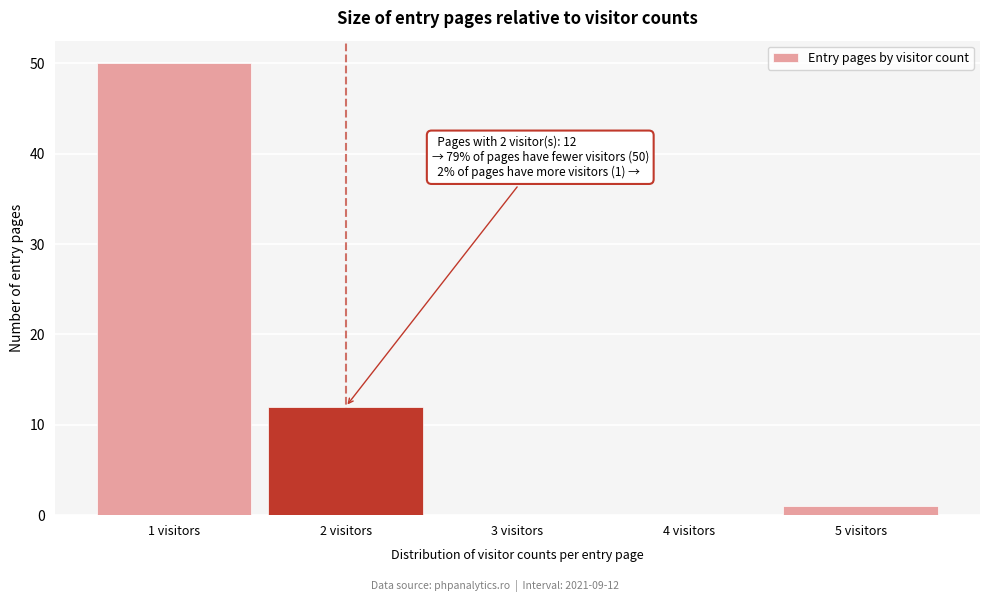

Reading left to right, what are all the values shown in this chart?

1 visitors=50	2 visitors=12	3 visitors=0	4 visitors=0	5 visitors=1